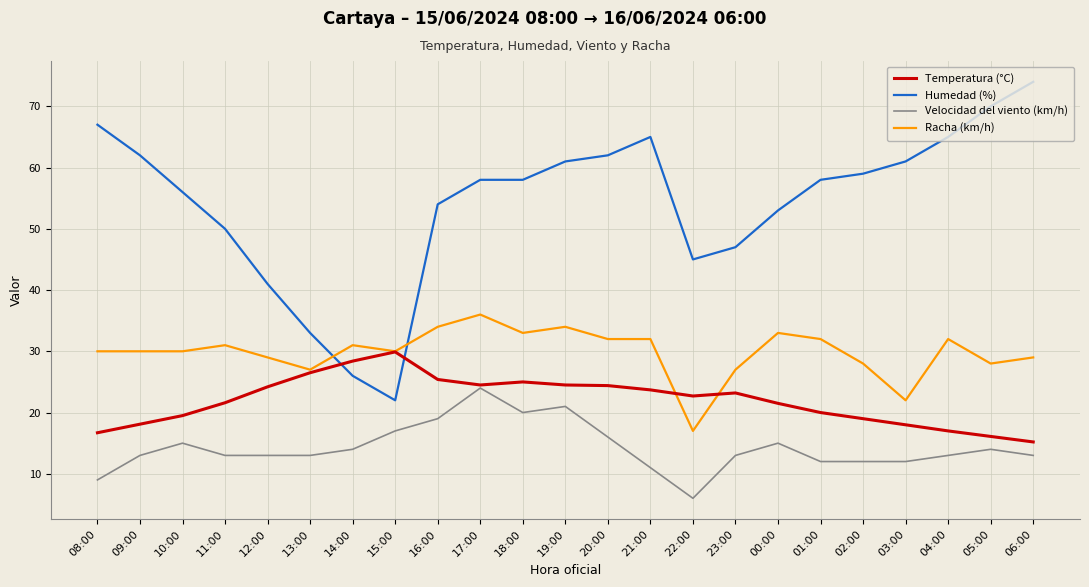

The Racha (km/h) series shows 32.0 at 04:00. True or false?

True